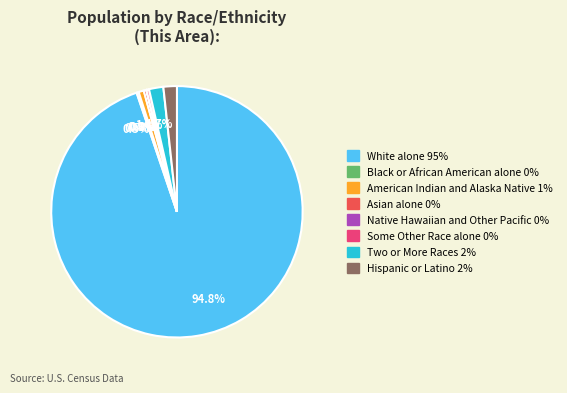

Is there any slice that represents more than half of the pie?

Yes